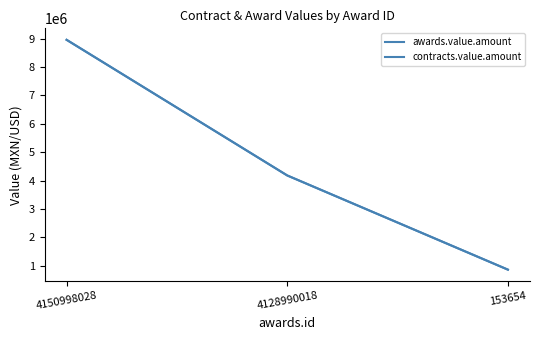

What is the difference between the second highest and minimum values in the awards.value.amount series?

3315332.1